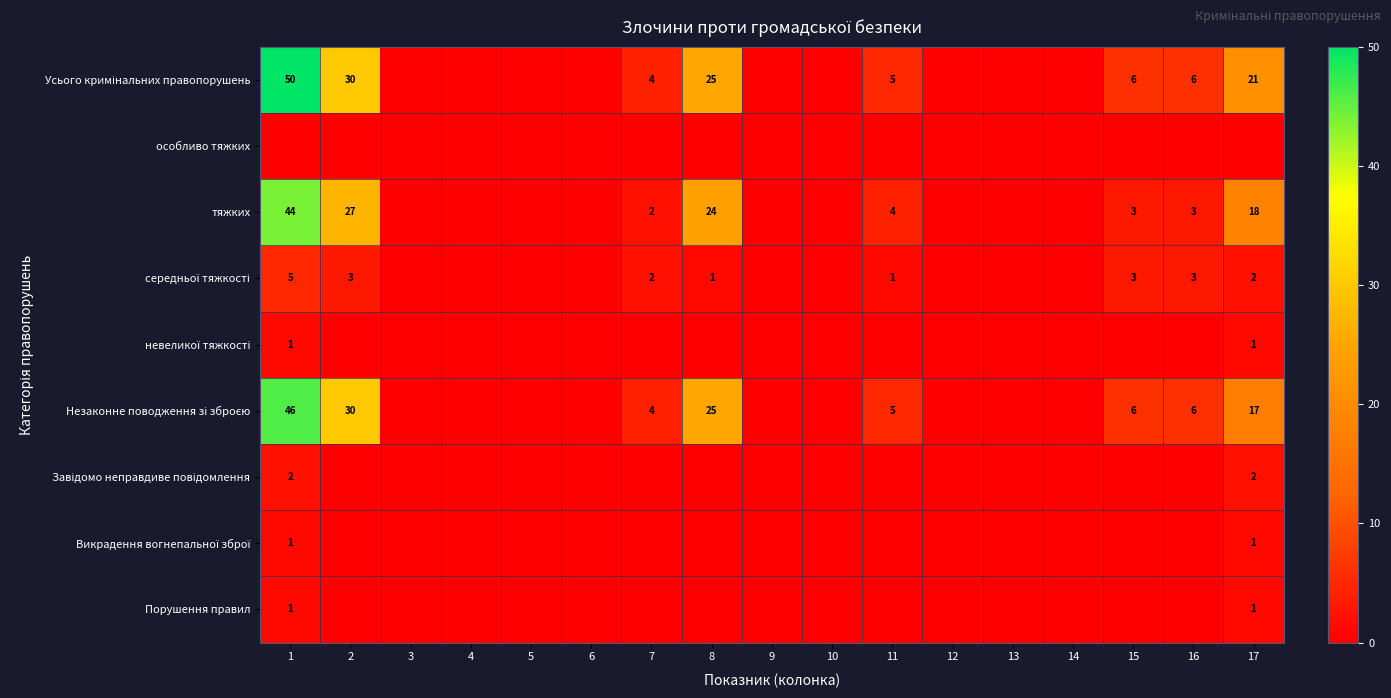

True or false: Порушення правил has a value of 1 at 1.

True